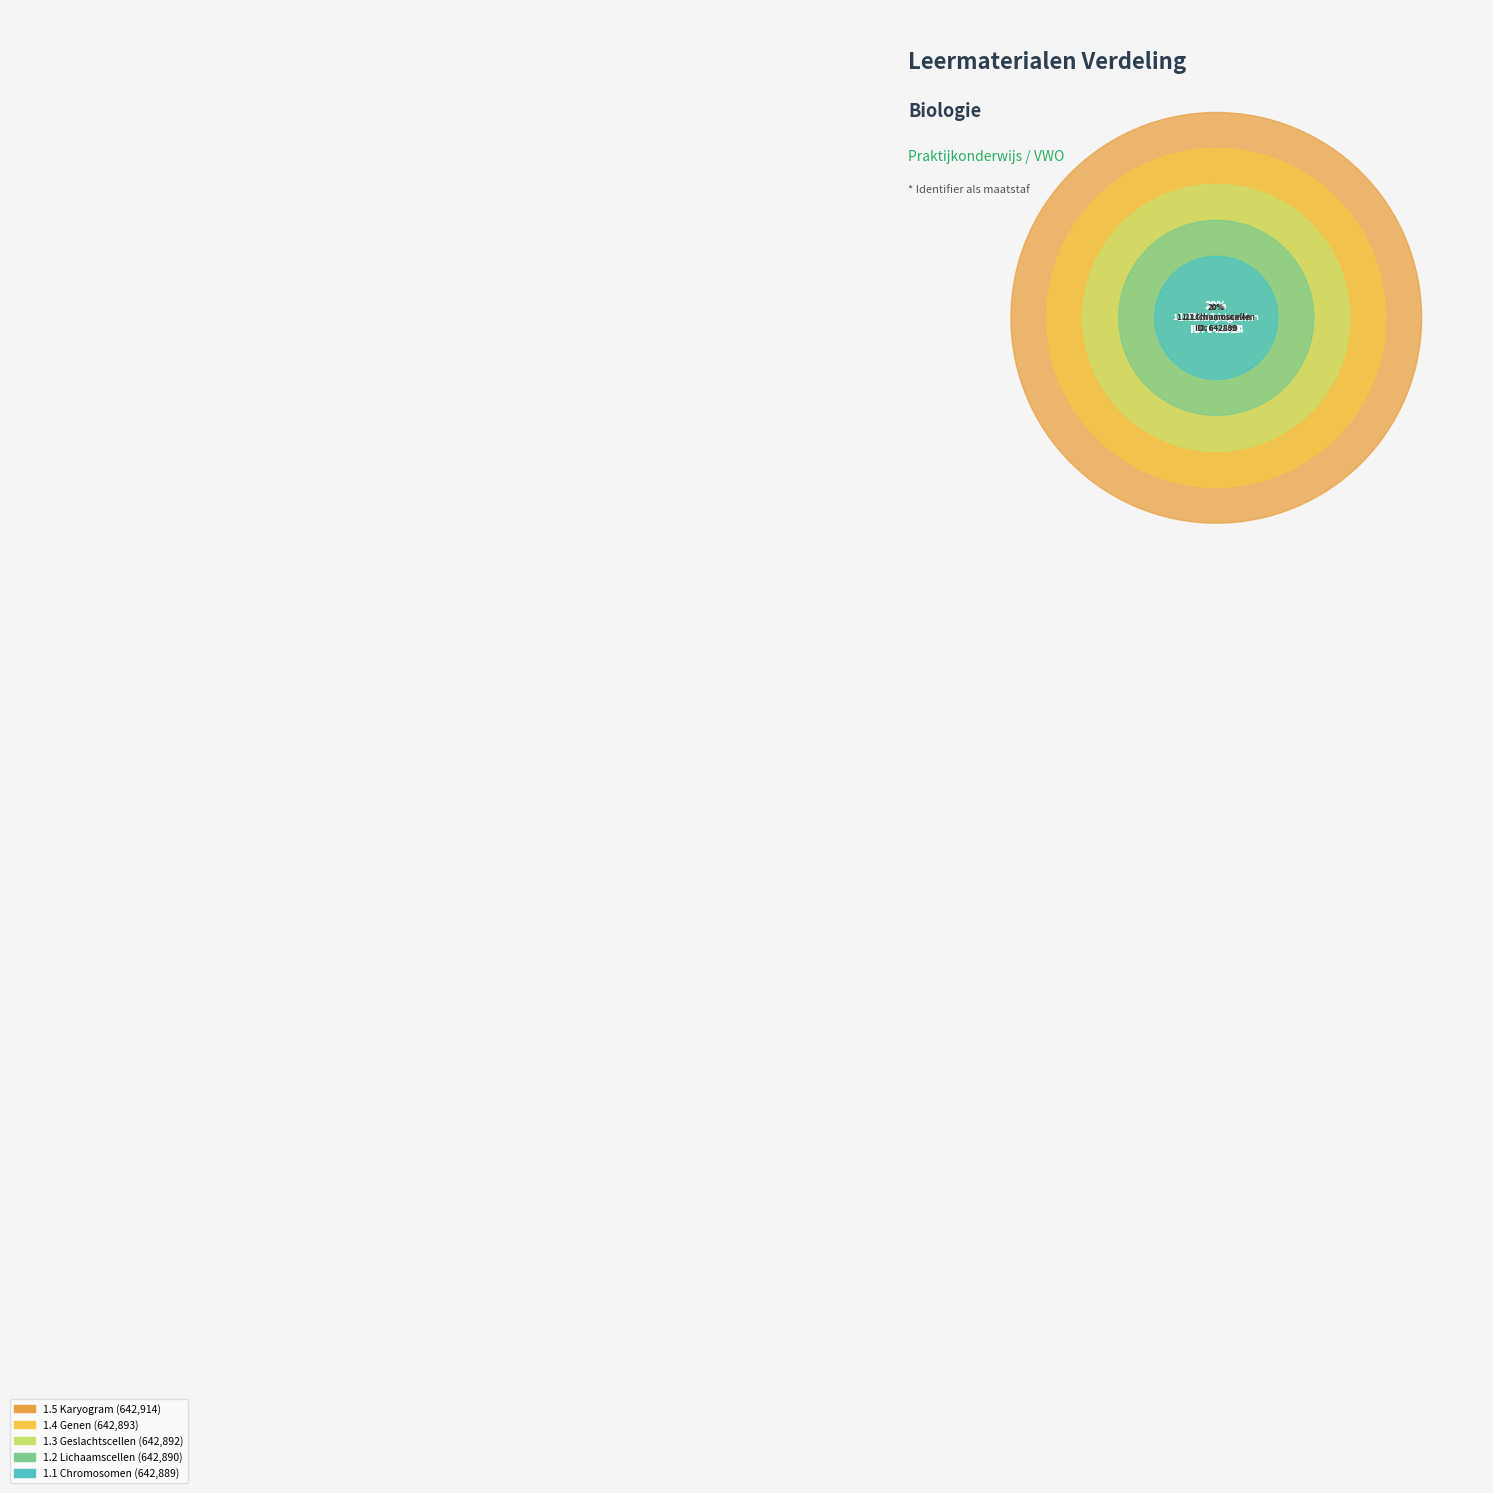

Do 1.4 Genen and 1.3 Geslachtscellen together represent more than half of the pie?

No